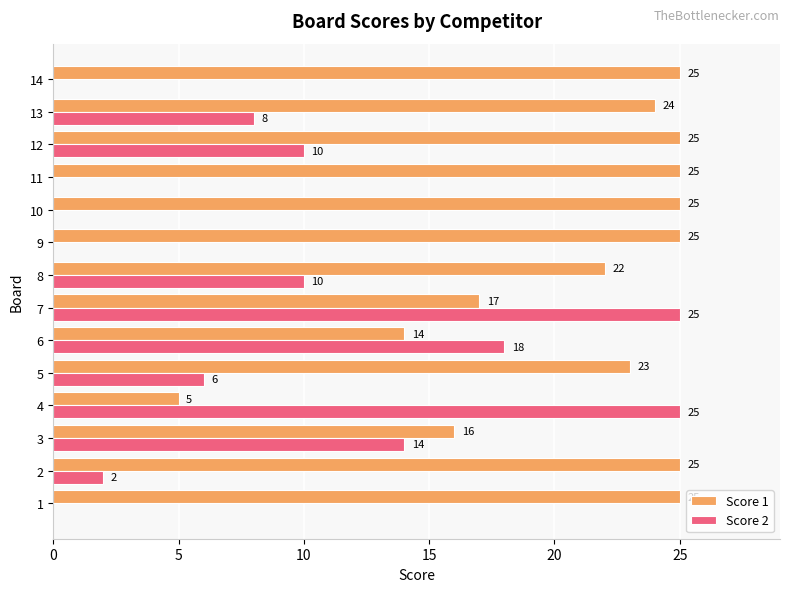

What is the approximate value of Score 1 at 12?

25